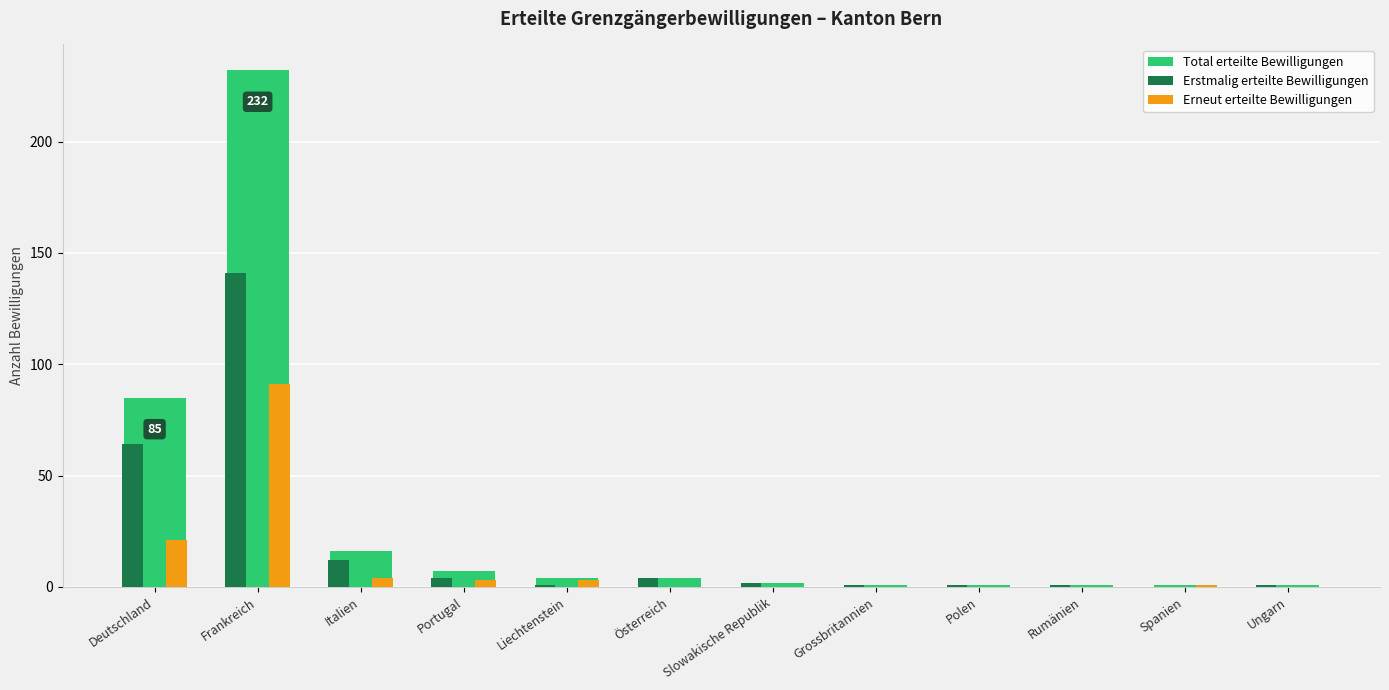

Which series has the widest spread of values?

Total erteilte Bewilligungen